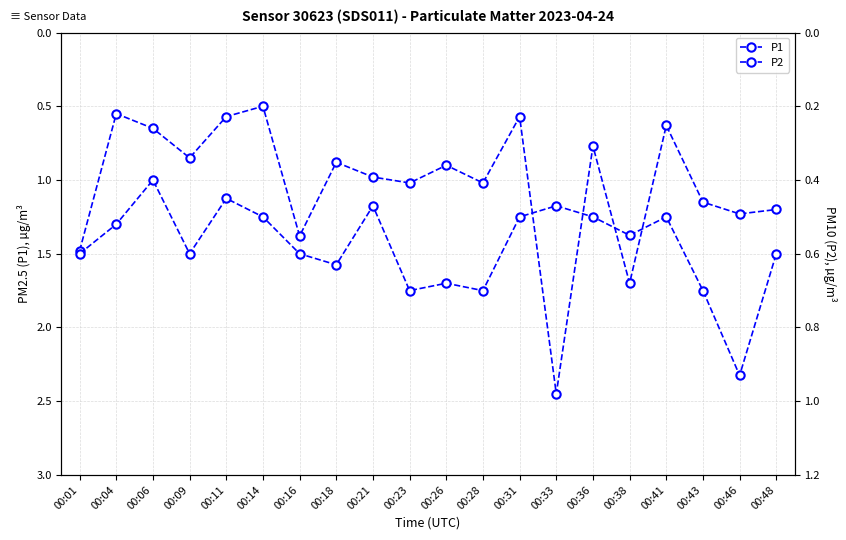

What is the difference between the second highest and minimum values in the P1 series?

1.2